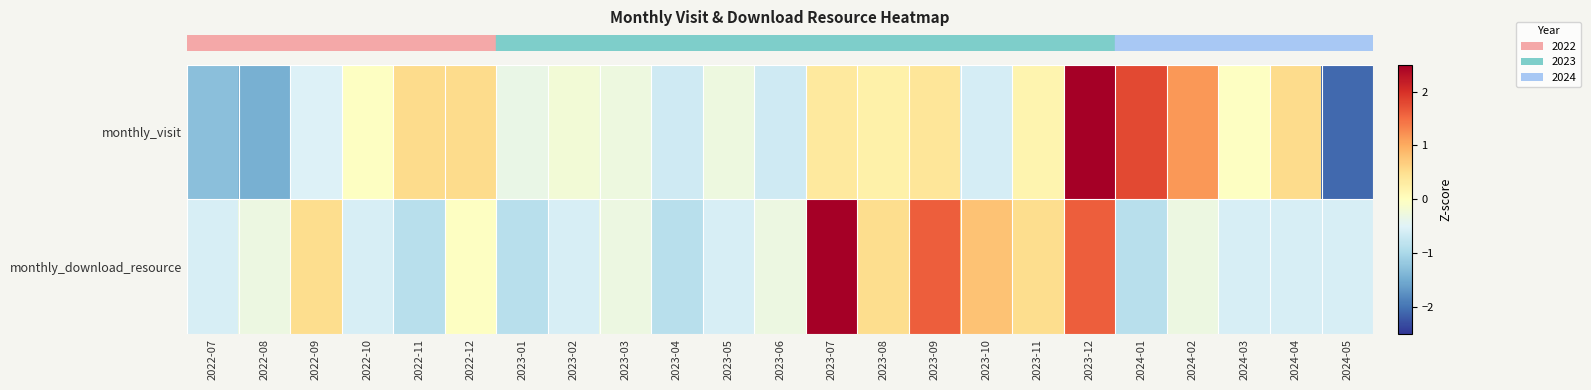

Which series has the largest range (max minus min)?

row_0